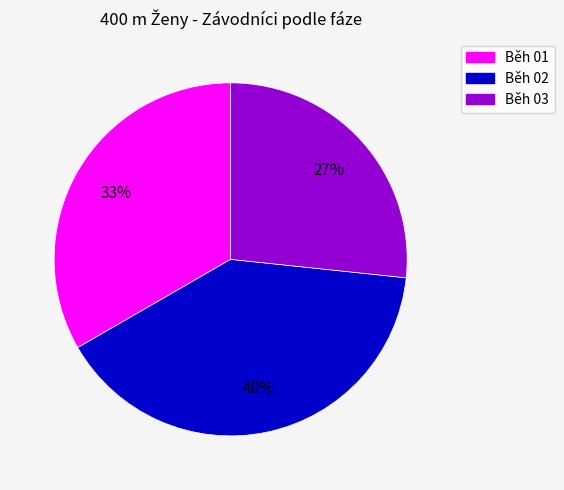

Which has a higher value, Běh 01 or Běh 03?

Běh 01